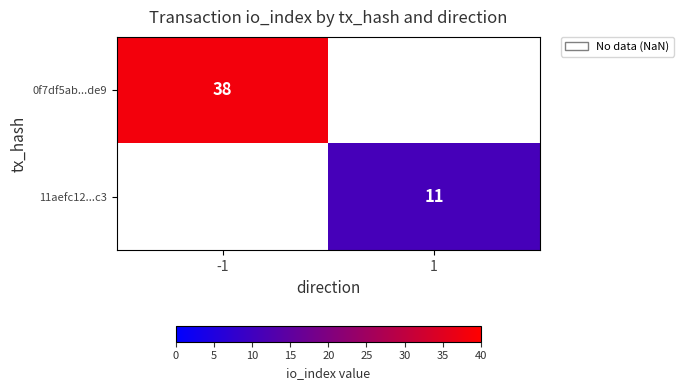

The value of 0f7df5ab...de9 at -1 is 38. True or false?

True